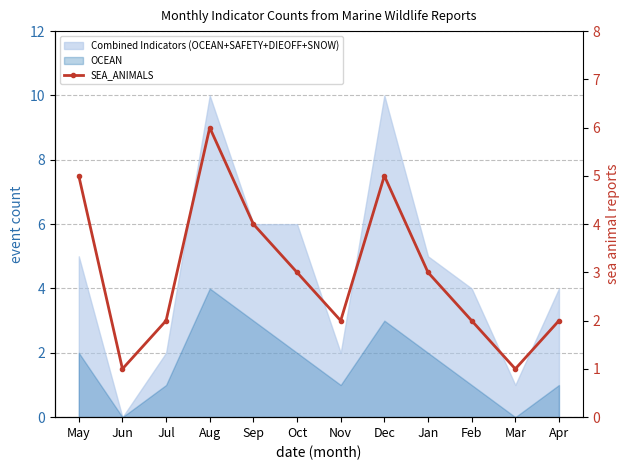

List the labels in order of value, largest first.

Aug, May, Dec, Sep, Oct, Jan, Jul, Nov, Feb, Apr, Jun, Mar